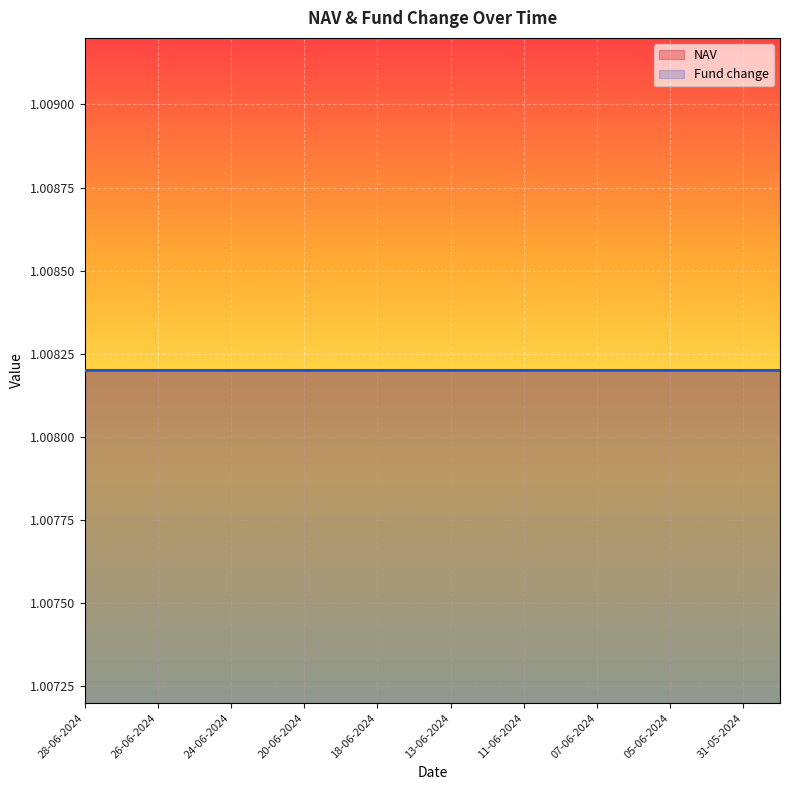

What is the highest value of the NAV series?

1.0